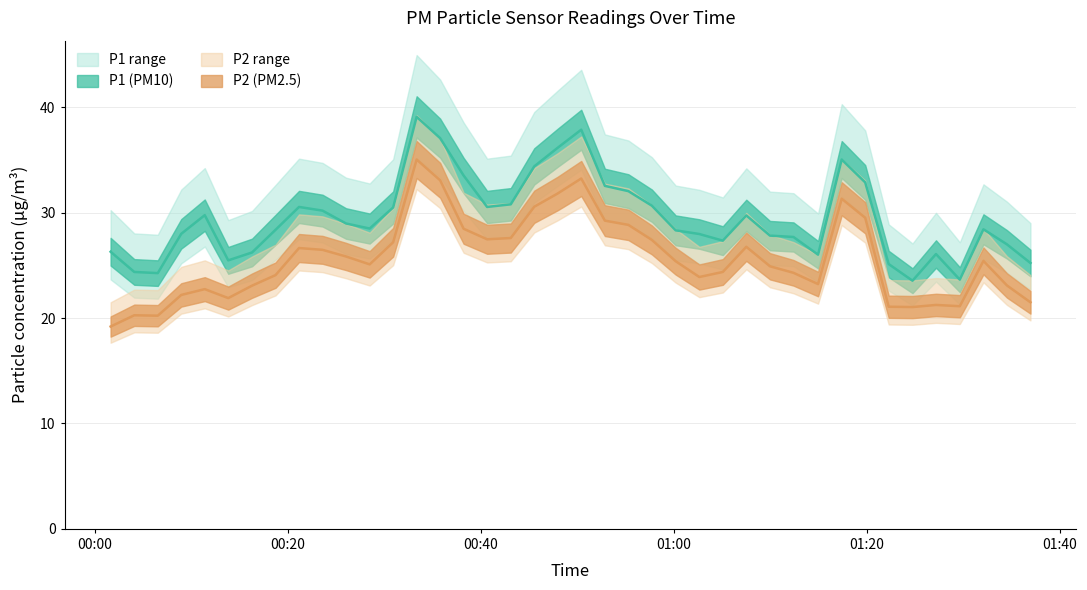

What is the average value of the P2 series?

25.7